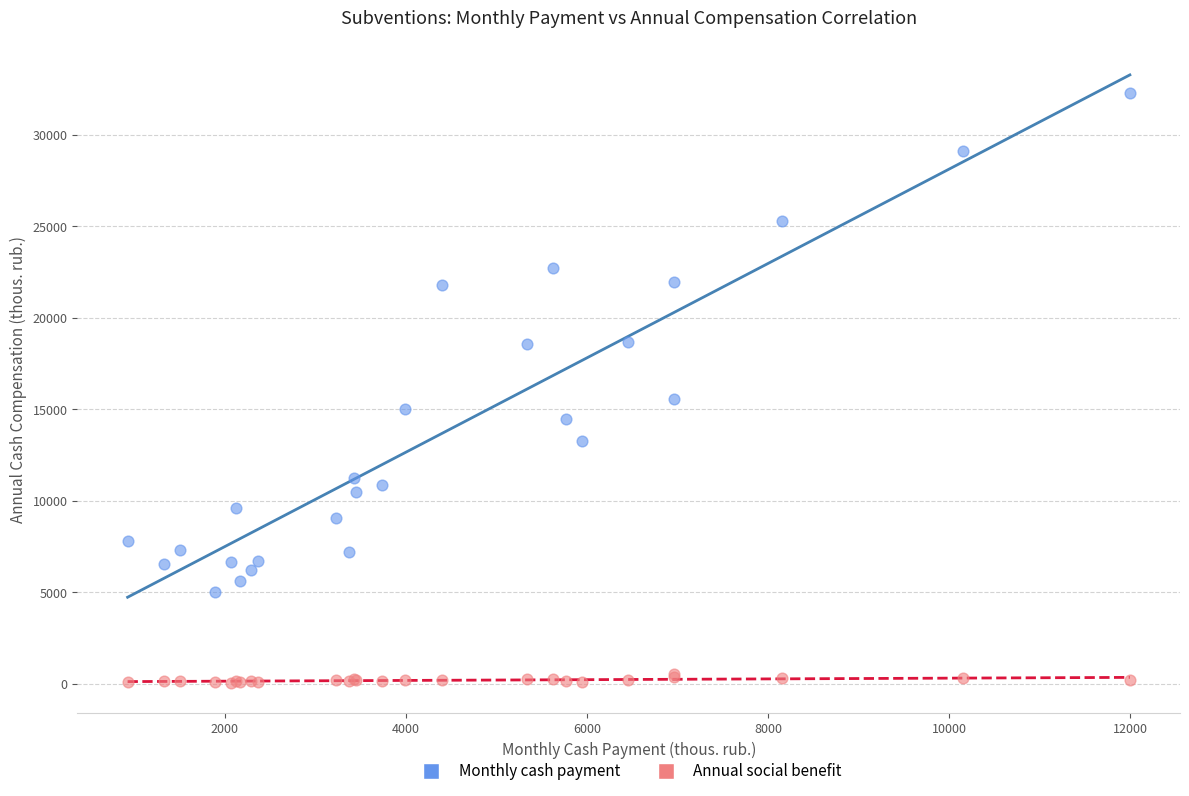

Across all series, what Y value is closest to 16161?

15558.5